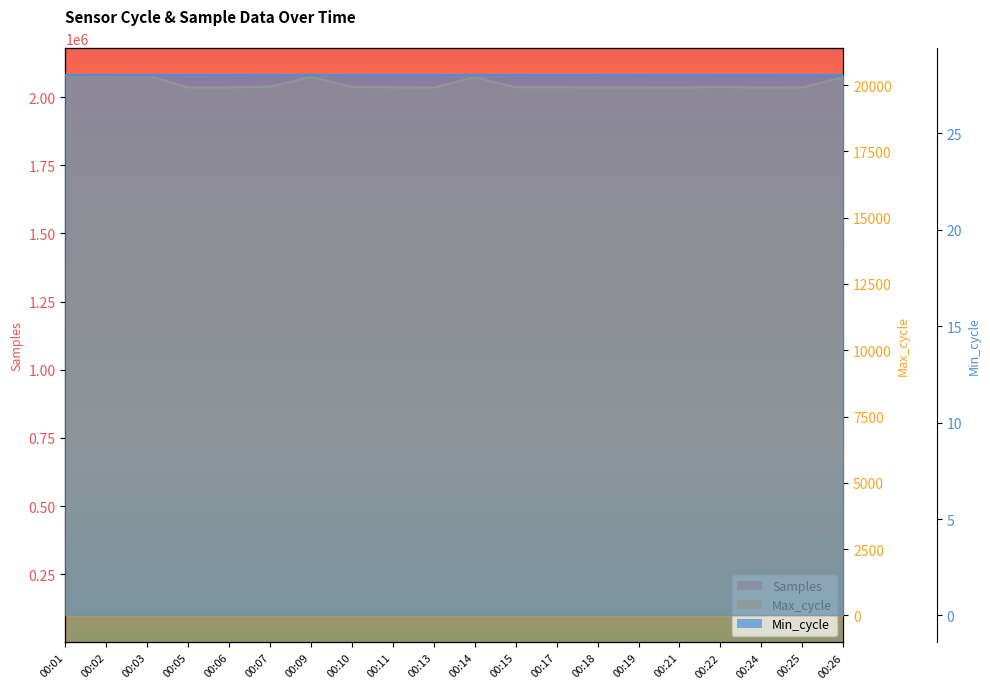

True or false: Samples and Max_cycle intersect in this chart.

False